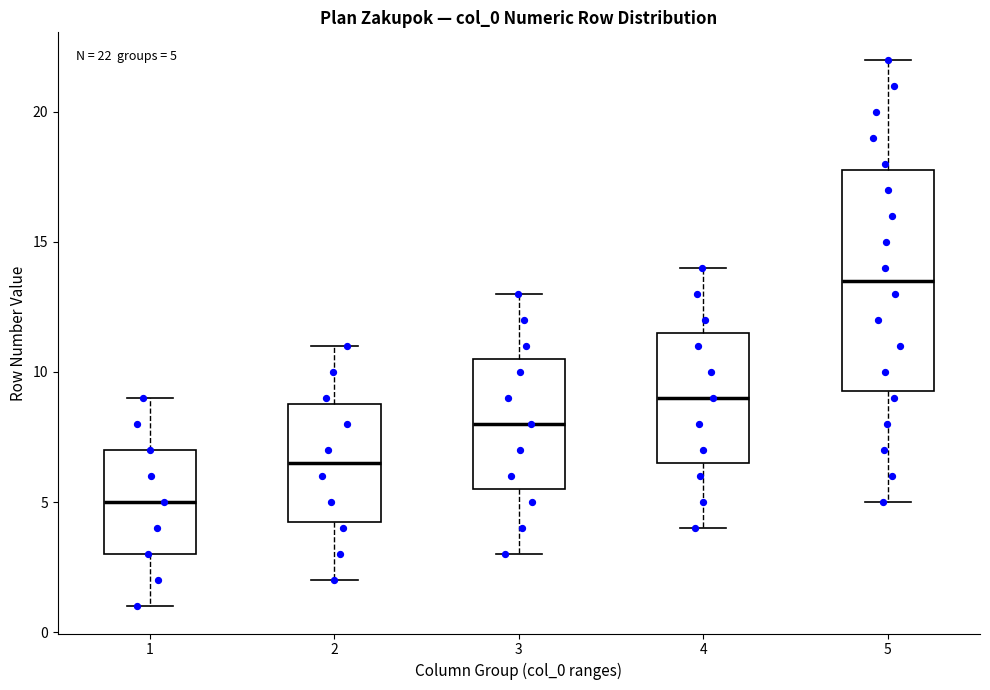

Which box is the tallest, from its lower edge to its upper edge?

5